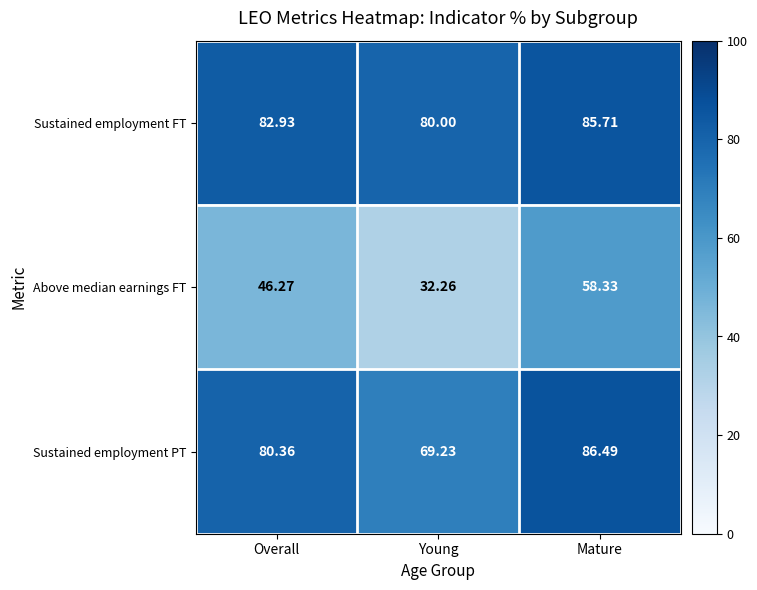

At how many categories does at least one series exceed 36?

3